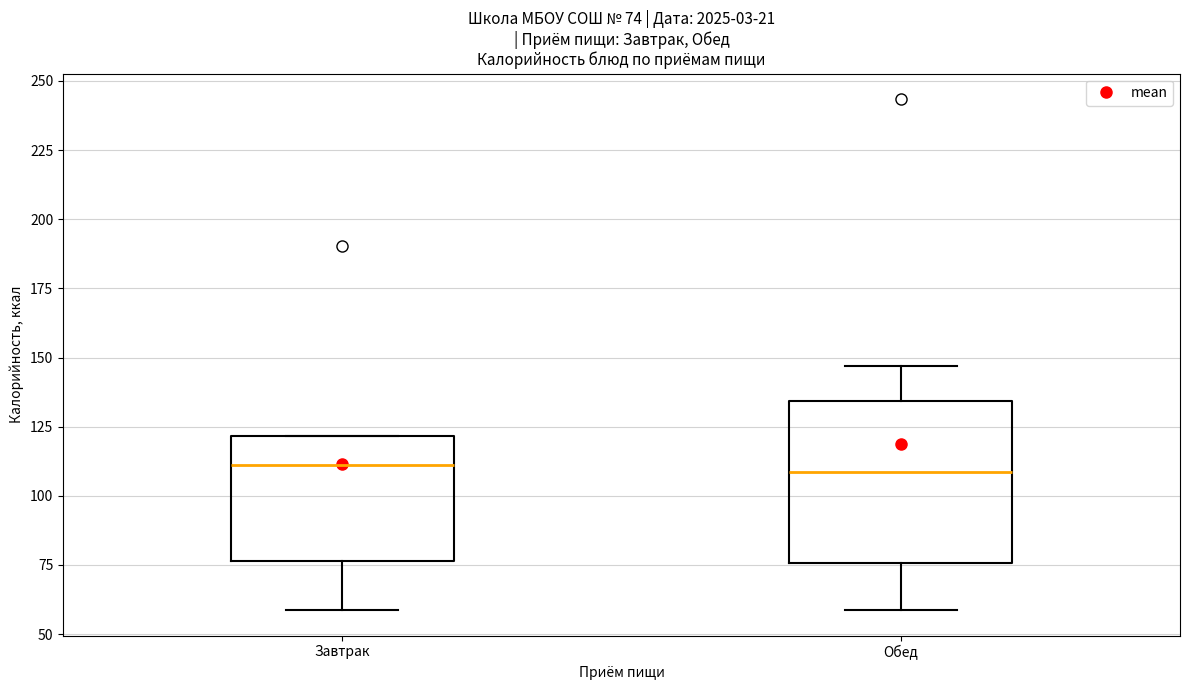

Comparing the boxes themselves (not the whiskers), which one is the tallest?

Обед